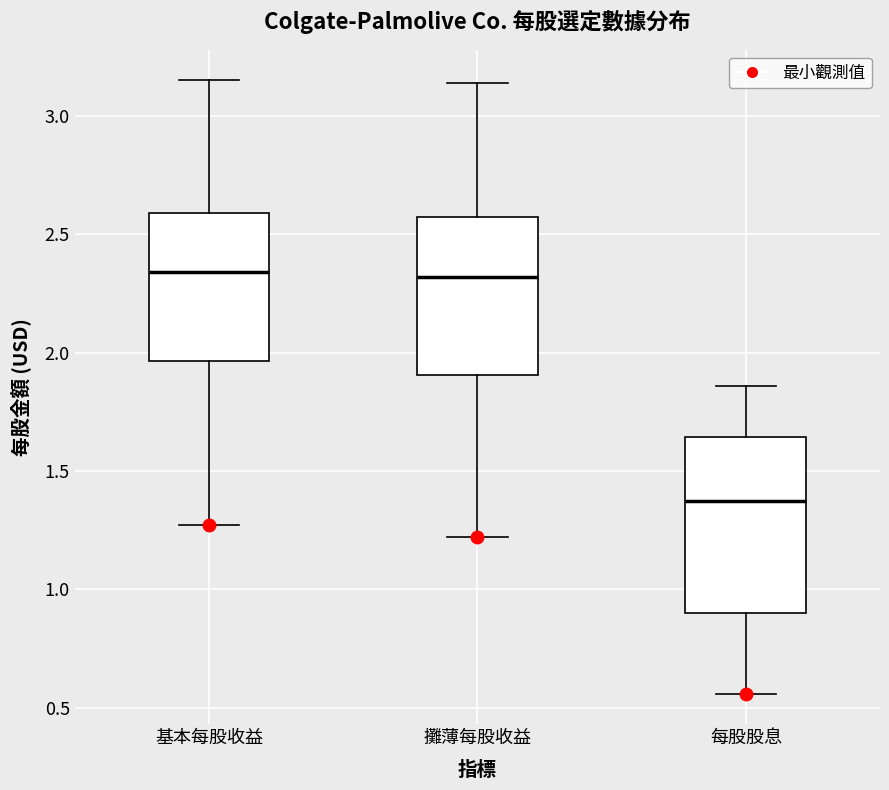

Reading left to right, read every box against the y-axis: the position of its median line, the range the box covers, and the ends of its whiskers. The values are not printed on the chart, so give them approximately, as read against the axis.

基本每股收益: median 2.35, box 1.95 to 2.60, whiskers 1.25 to 3.15
攤薄每股收益: median 2.30, box 1.90 to 2.55, whiskers 1.20 to 3.15
每股股息: median 1.40, box 0.90 to 1.65, whiskers 0.55 to 1.85